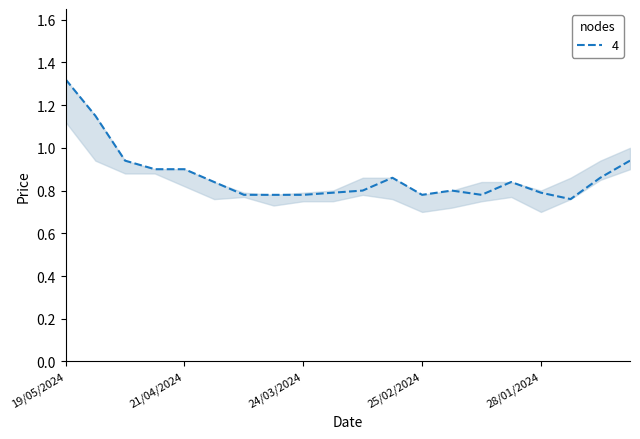

Is this an area chart (filled region under the line)?

Yes